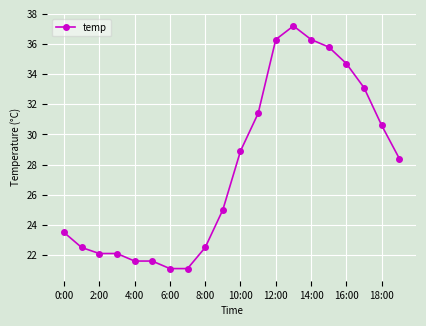

What is the difference between the second highest and second lowest values?

15.2